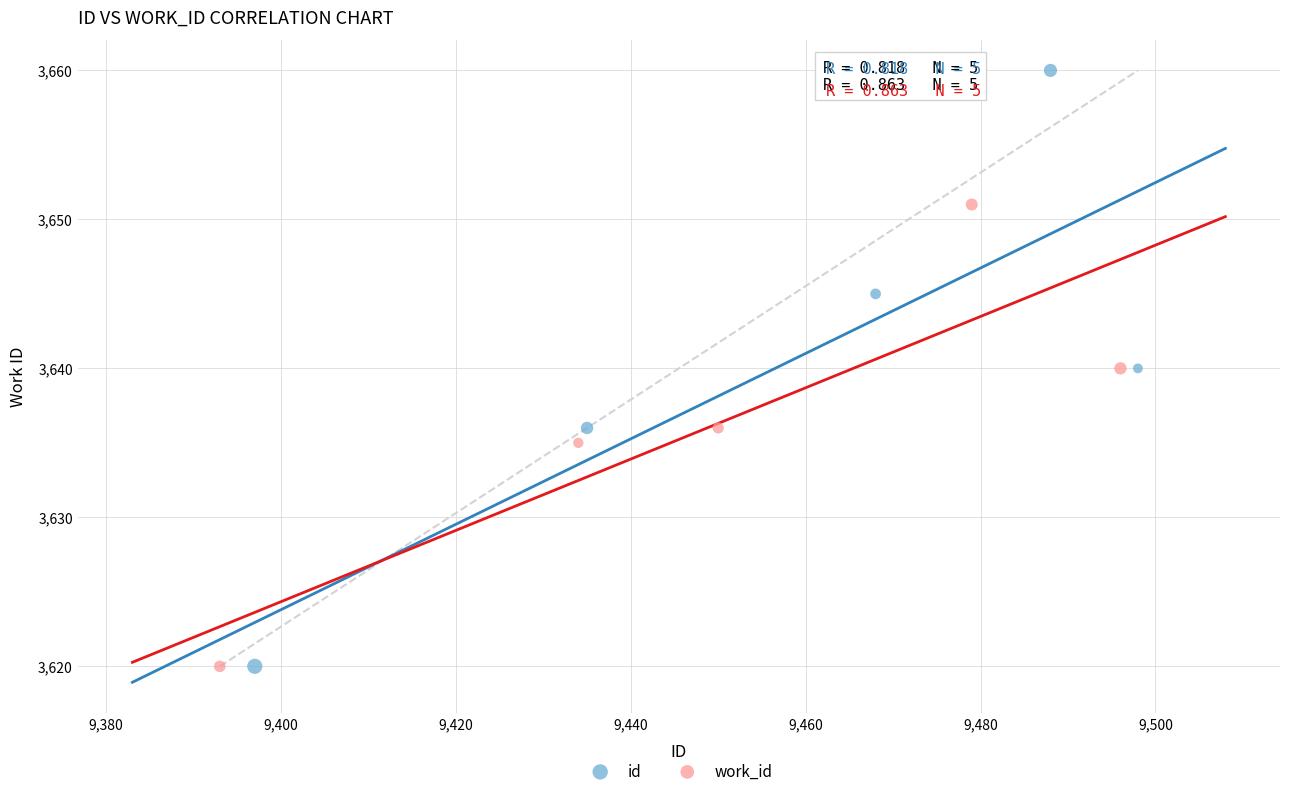

Which series has the widest spread of Y values?

id